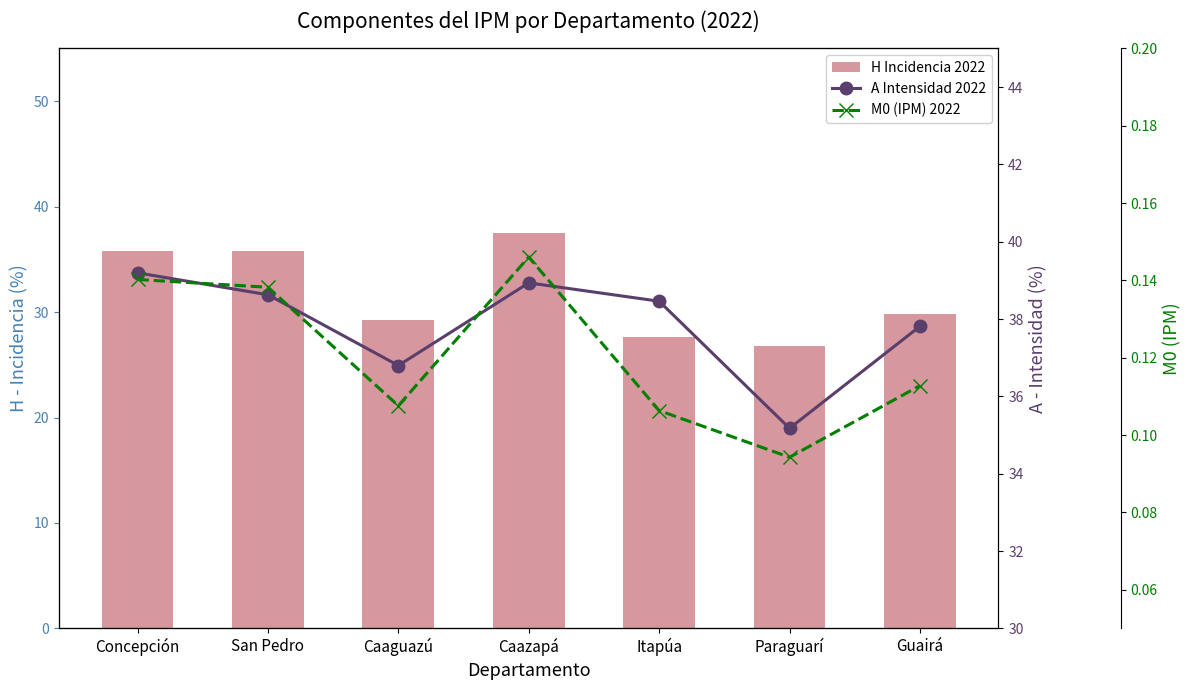

Reading left to right, extract all data points from this chart.

H Incidencia 2022: 35.8	35.8	29.2	37.5	27.6	26.8	29.8
A Intensidad 2022: 39.2	38.6	36.8	38.9	38.5	35.2	37.8
M0 (IPM) 2022: 0.1	0.1	0.1	0.1	0.1	0.1	0.1